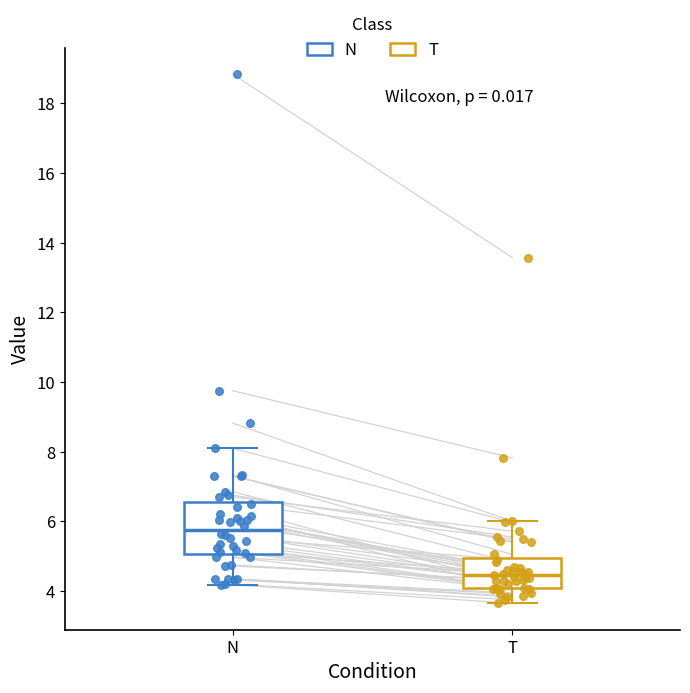

Reading left to right, read every box against the y-axis: the position of its median line, the range the box covers, and the ends of its whiskers. The values are not printed on the chart, so give them approximately, as read against the axis.

N: median 5.8, box 5.0 to 6.6, whiskers 4.2 to 8.2
T: median 4.4, box 4.2 to 5.0, whiskers 3.6 to 6.0